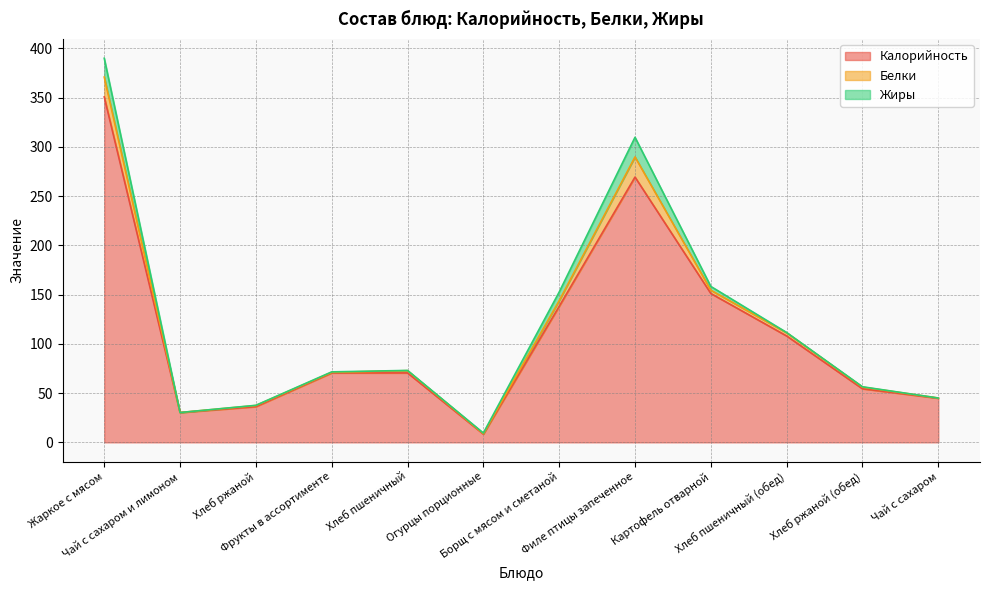

What is the difference between the highest and lowest values at Хлеб ржаной (обед)?

54.1